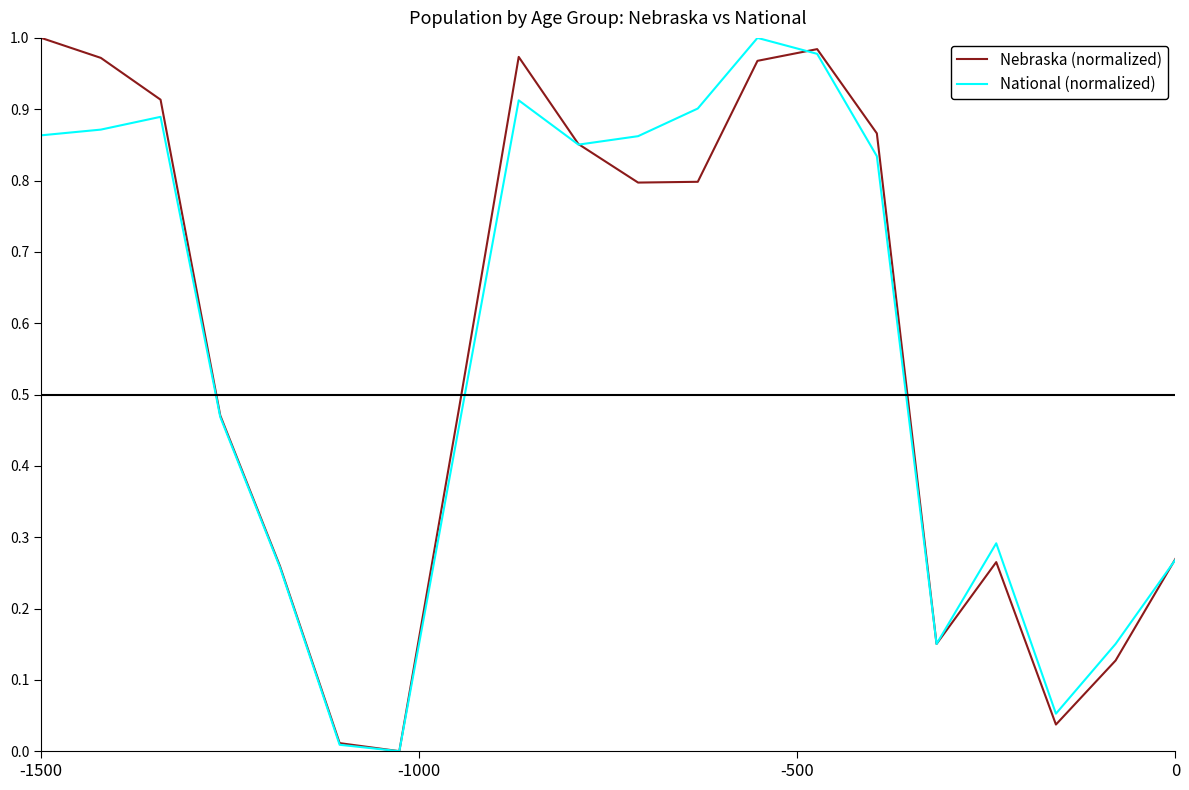

How many lines are shown in the chart?

2